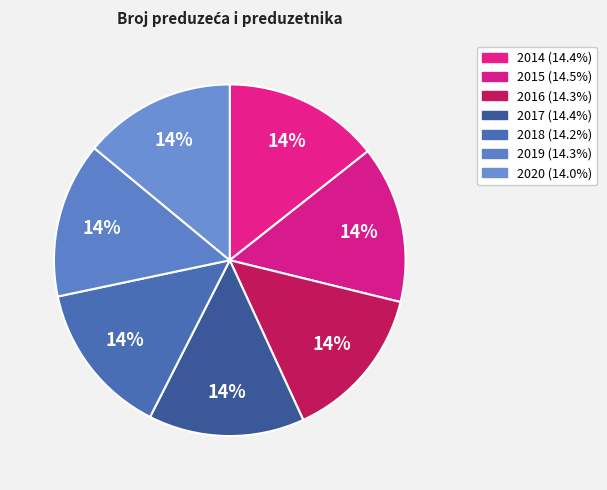

To the nearest percent, what portion does 2015 represent?

14%